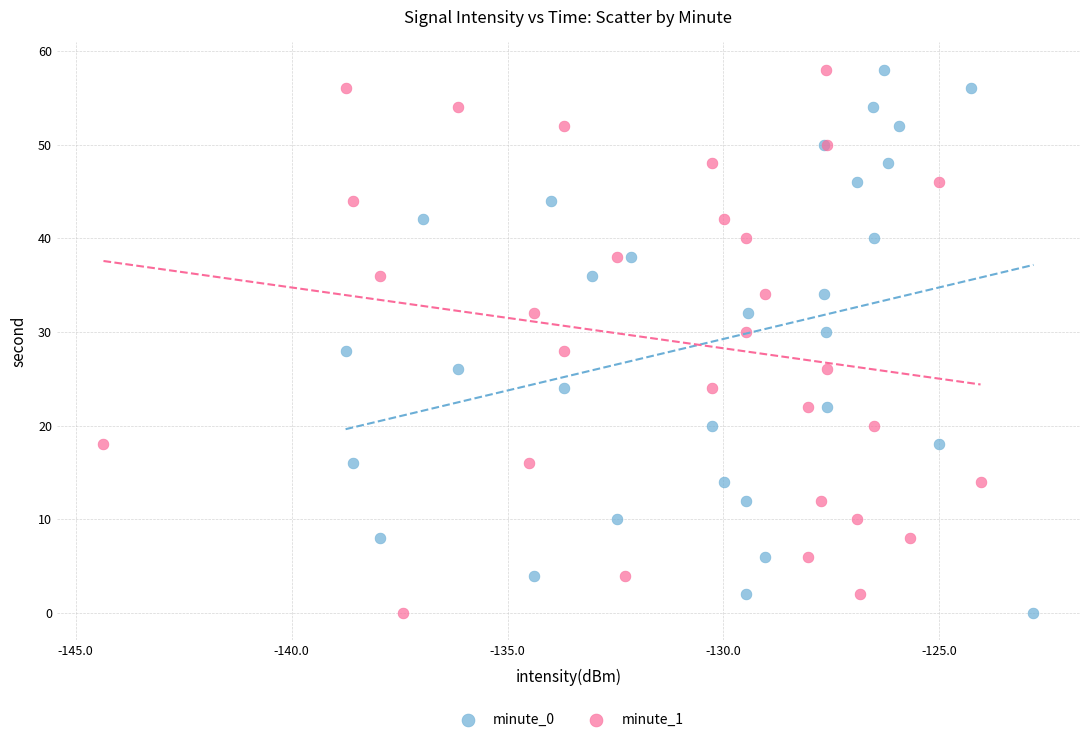

What are all the series names shown in the legend?

minute_0, minute_1